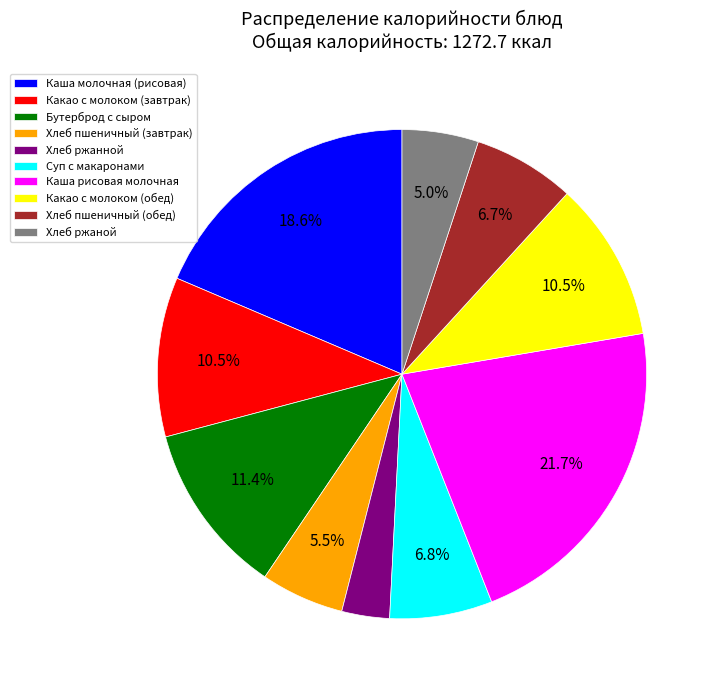

What percentage do Каша молочная (рисовая) and Суп с макаронами together represent?

25.4%